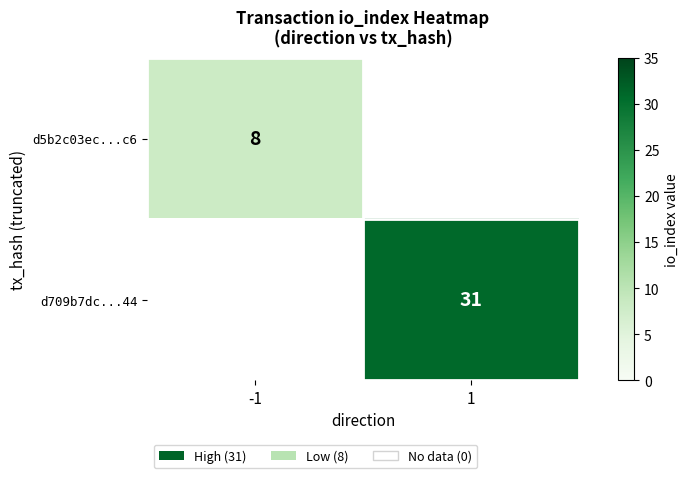

How many distinct data groups are displayed?

2